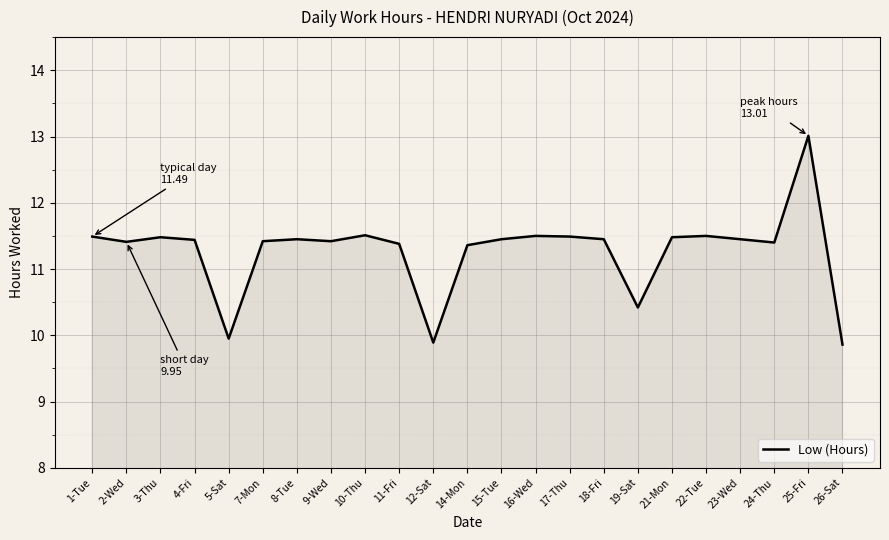

What position from the right is 2-Wed?

22